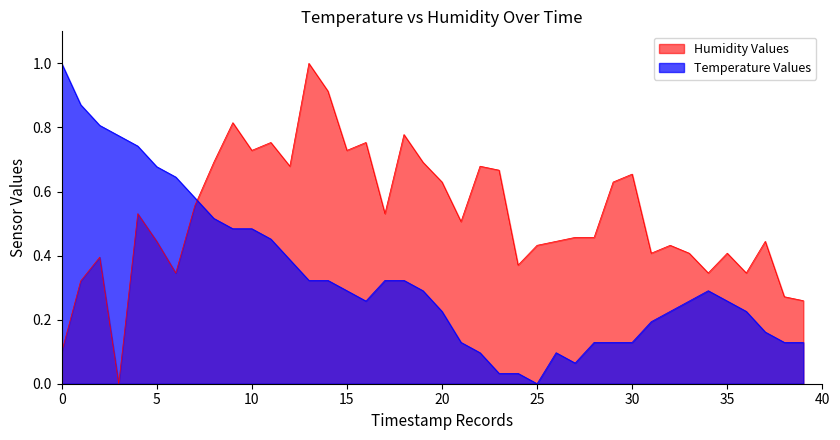

Which series has the largest total across all categories?

Humidity Values